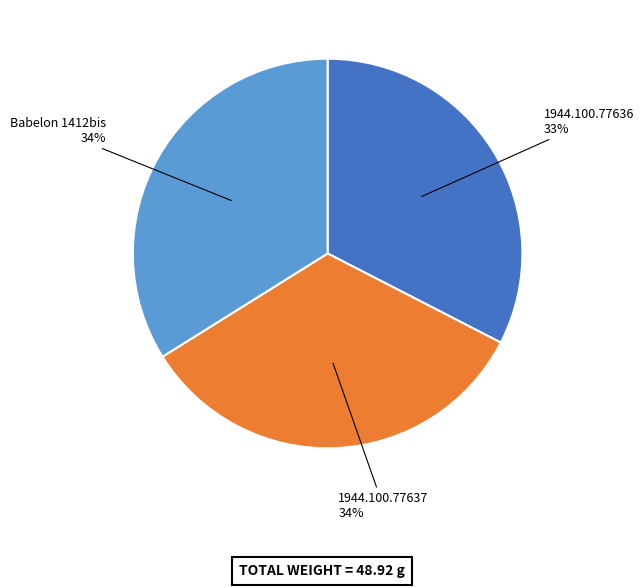

Does any single category account for the majority?

No